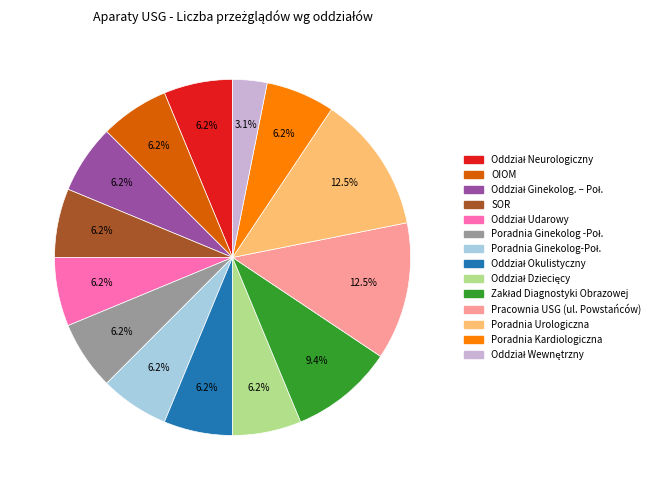

Is SOR the majority of the pie?

No